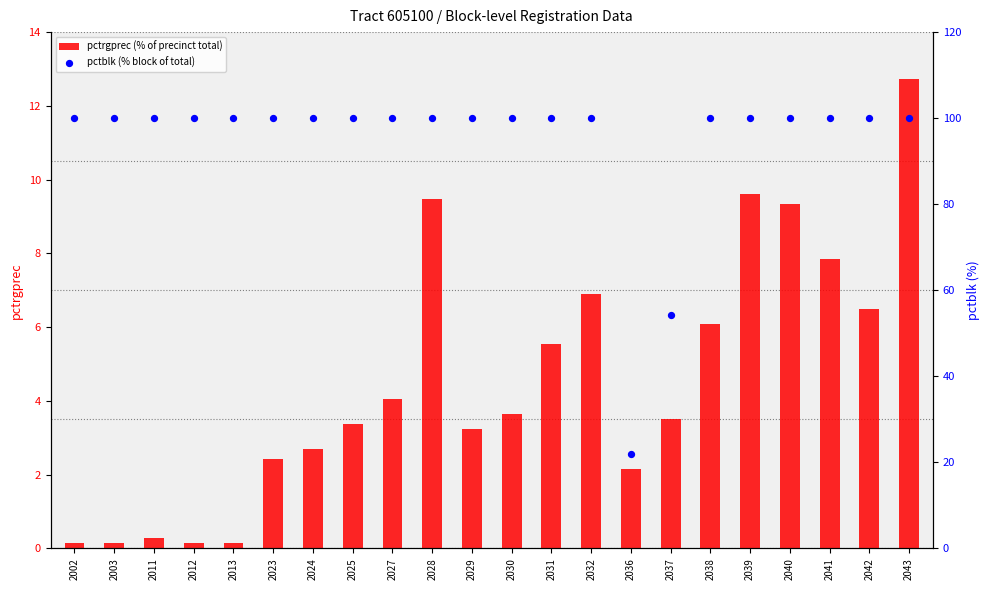

Which series contains the lowest Y value?

pctrgprec (% of precinct total)